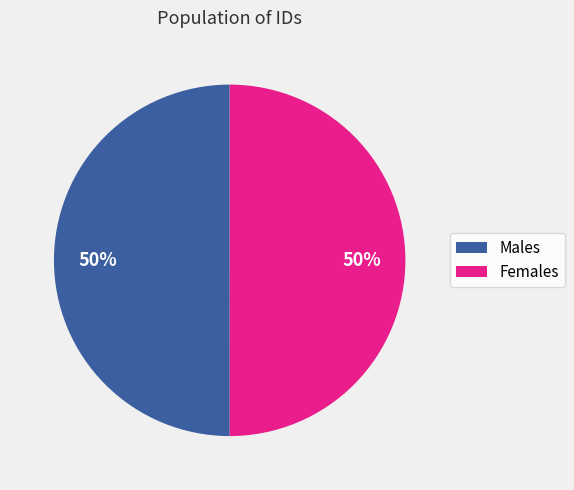

To the nearest percent, what is the average slice percentage?

50%